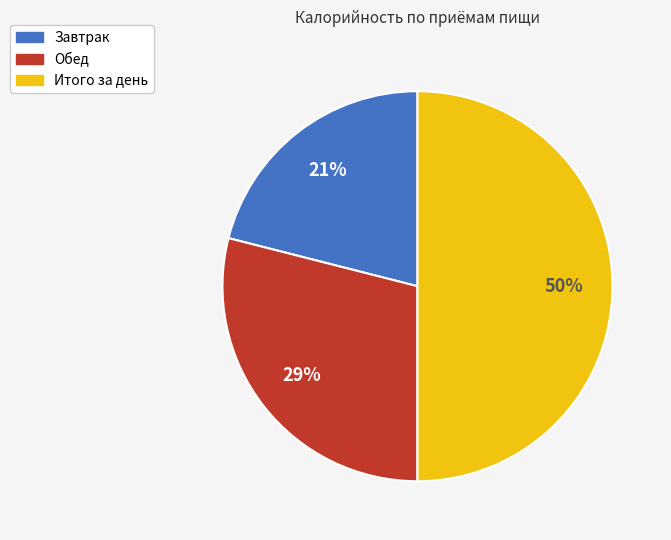

Which slice is the smallest?

Завтрак